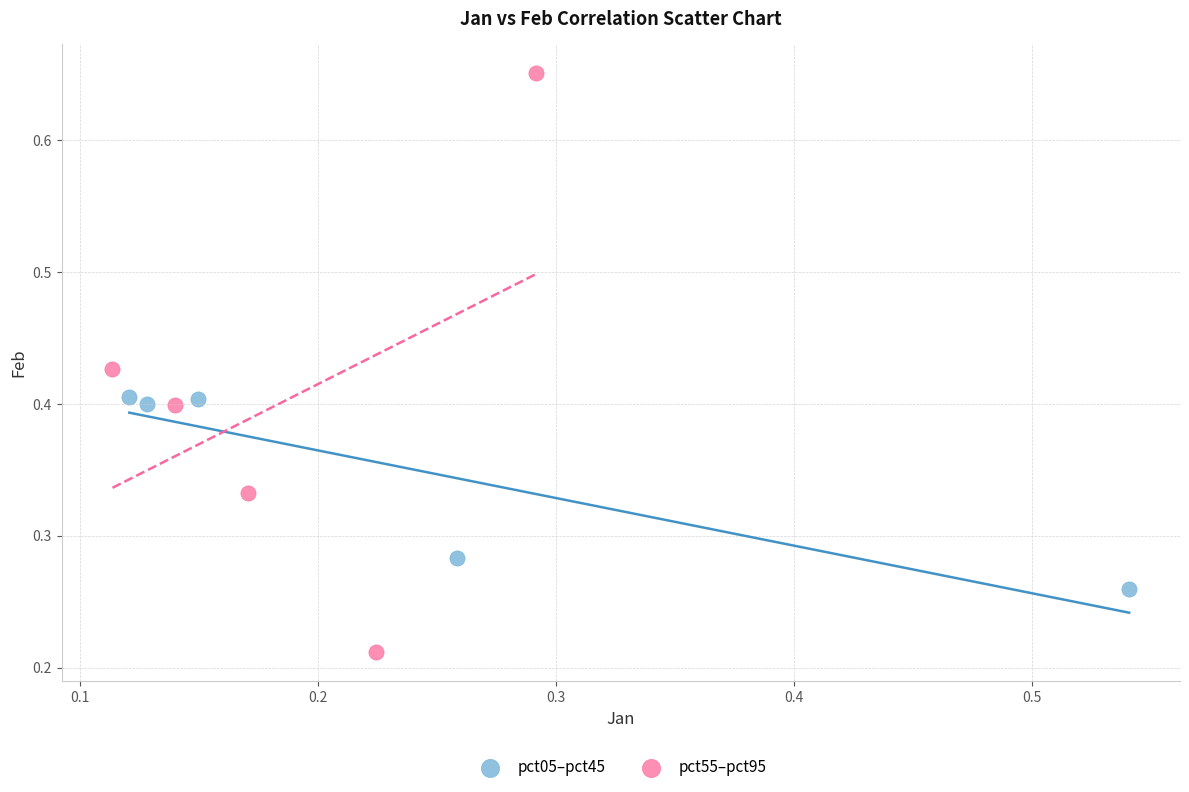

Which series has the widest spread of Y values?

pct55–pct95